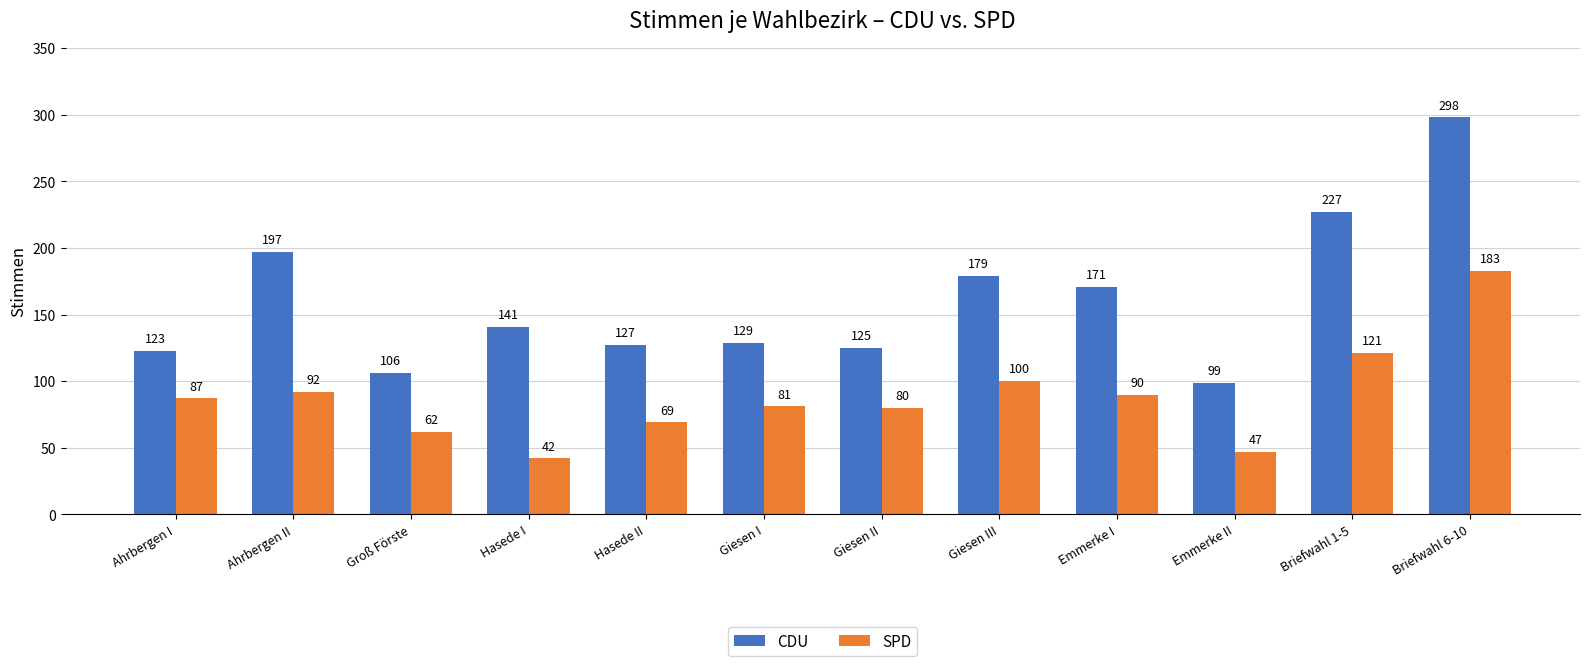

At which label is SPD closest to 112?

Briefwahl 1-5